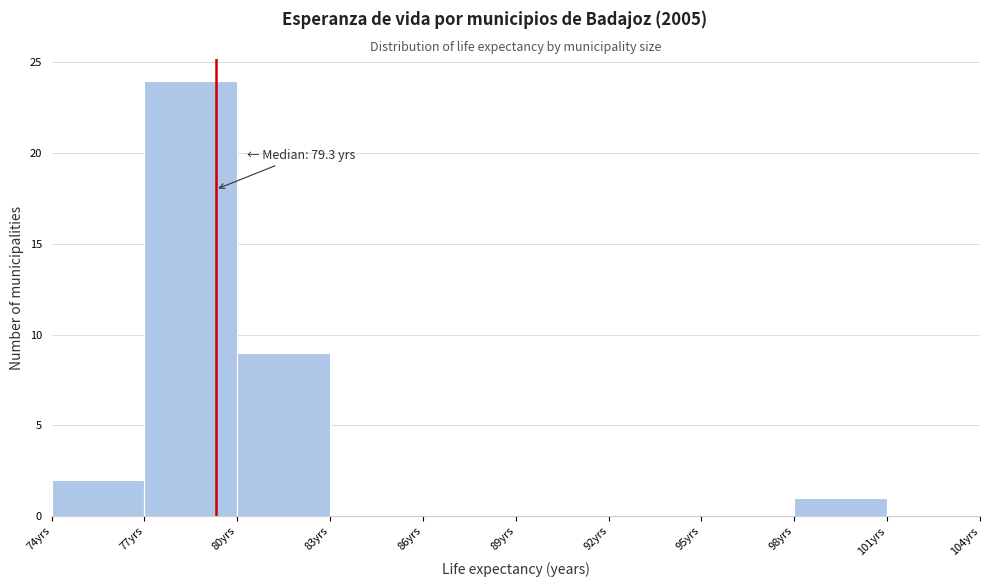

Over which range of the x-axis is the bar tallest?

77 to 80